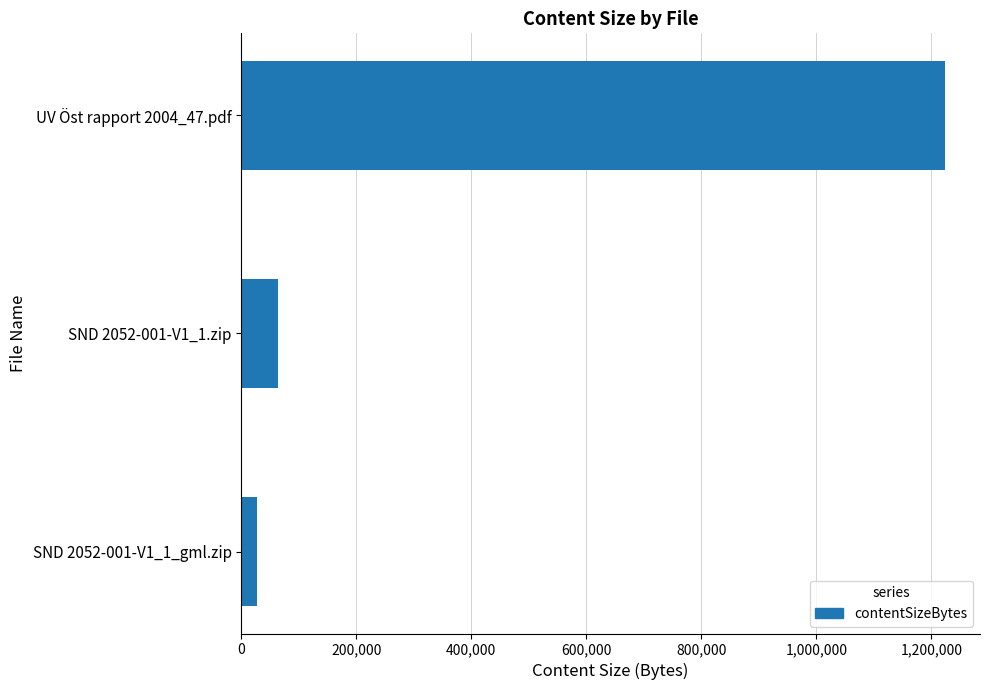

What is the maximum value shown in the chart?

1223277